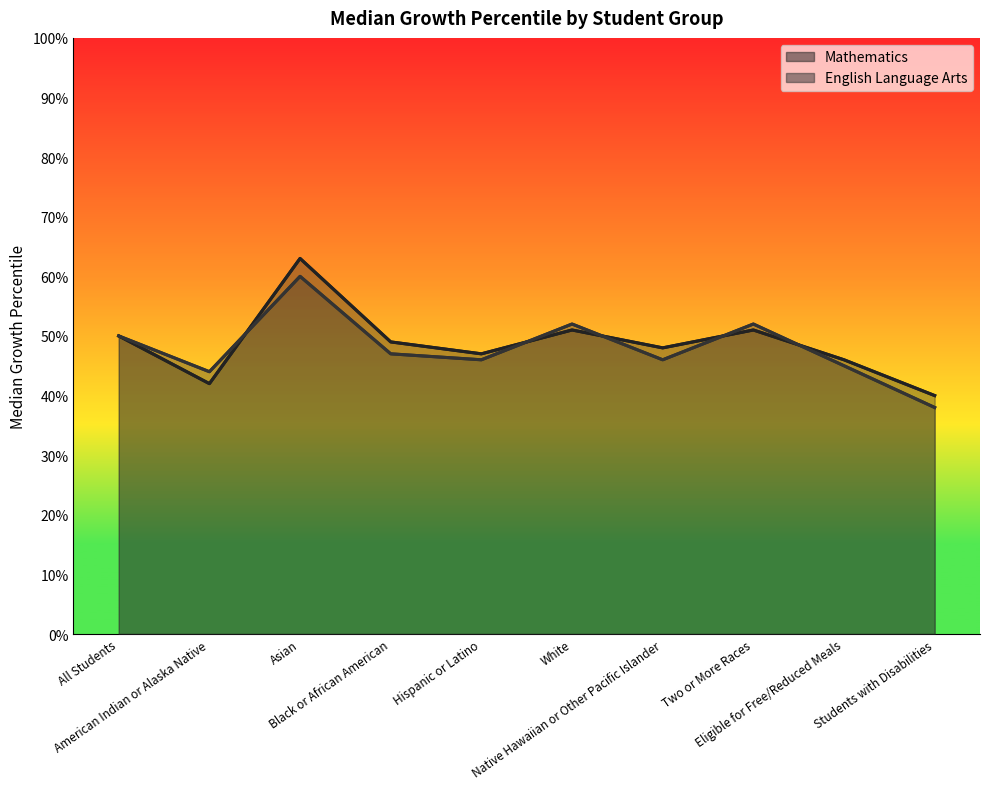

Where is the first local minimum for English Language Arts?

American Indian or Alaska Native